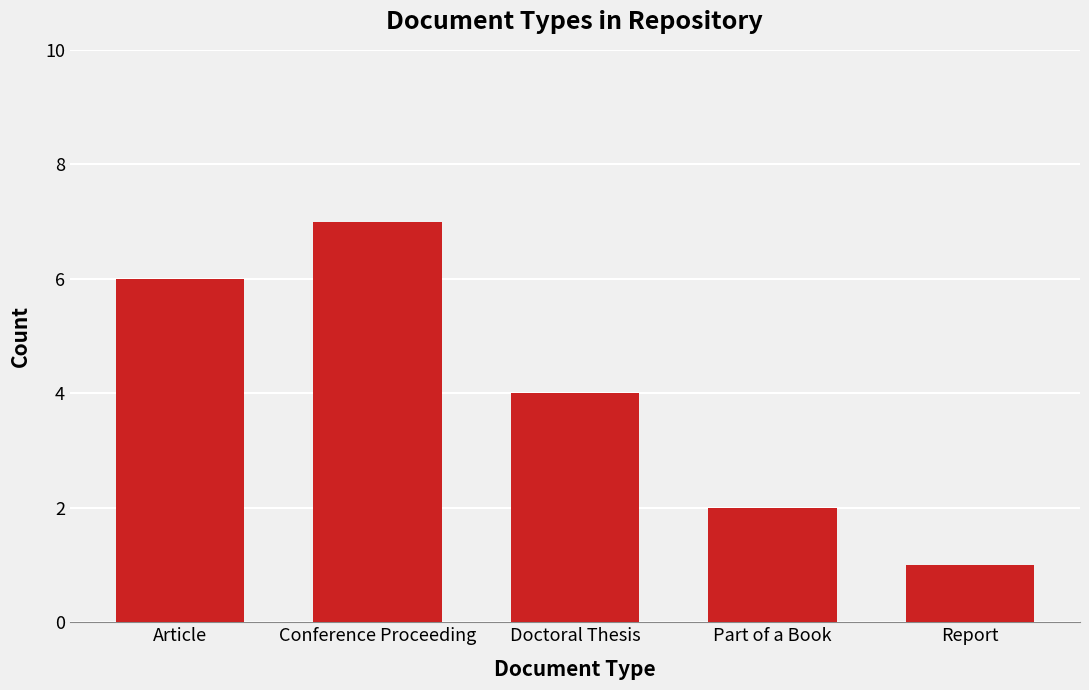

List the labels in order of value, largest first.

Conference Proceeding, Article, Doctoral Thesis, Part of a Book, Report